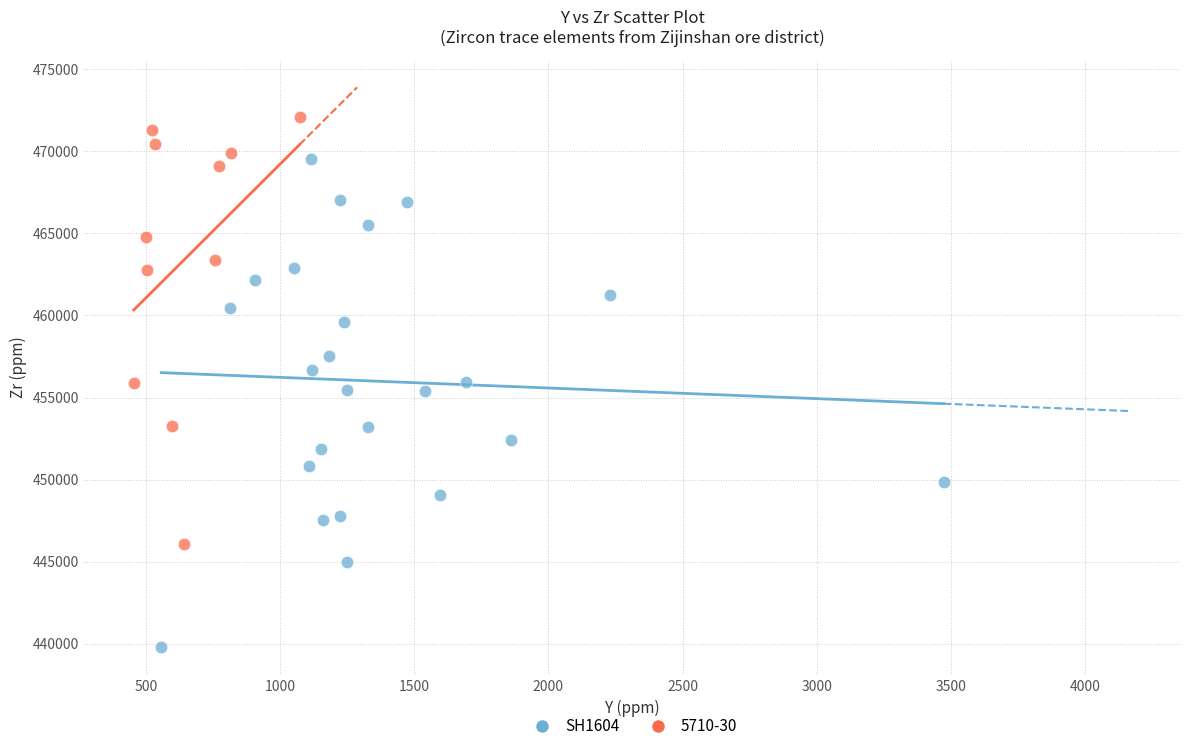

Which series reaches the minimum Y coordinate?

SH1604